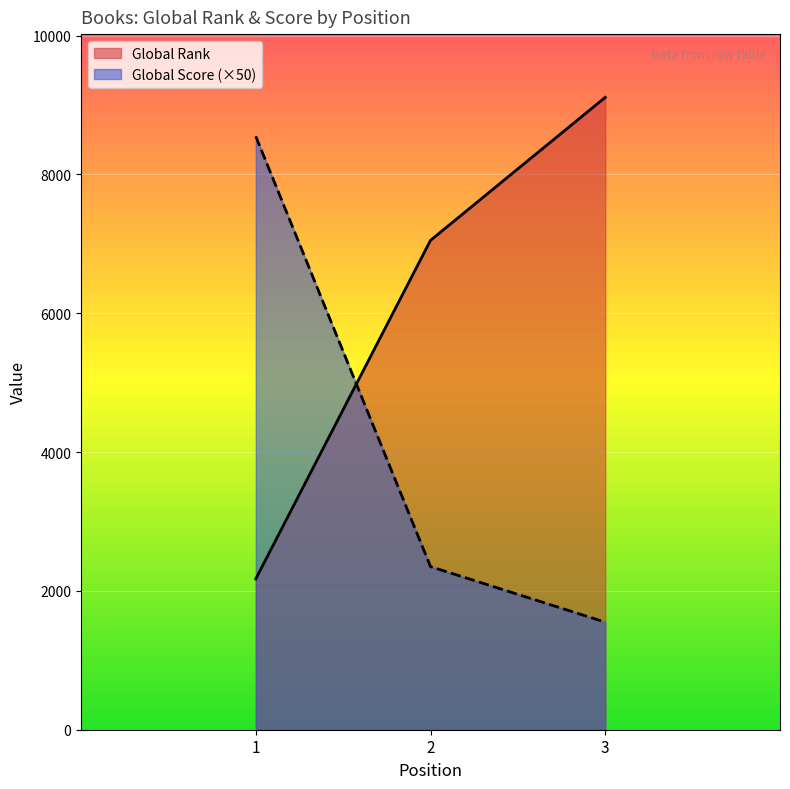

Reading left to right, list all the values displayed in this chart.

Global Rank: 1=2173	2=7051	3=9111
Global Score: 1=8550	2=2350	3=1550